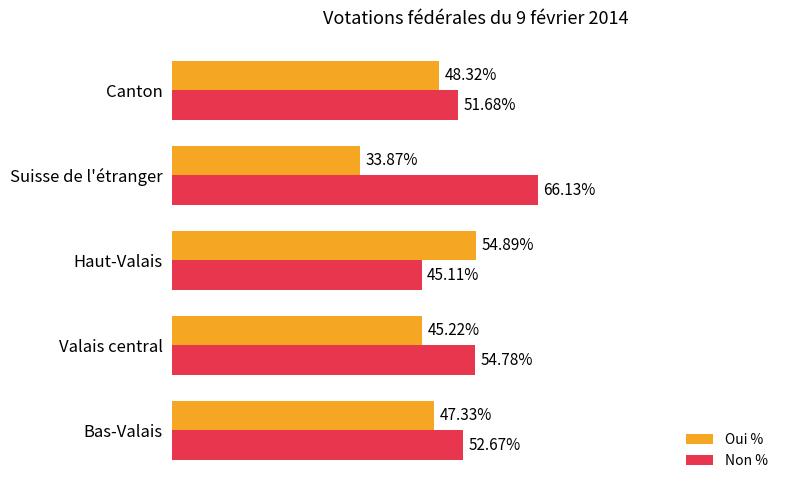

At which label does Oui % reach its peak?

Haut-Valais